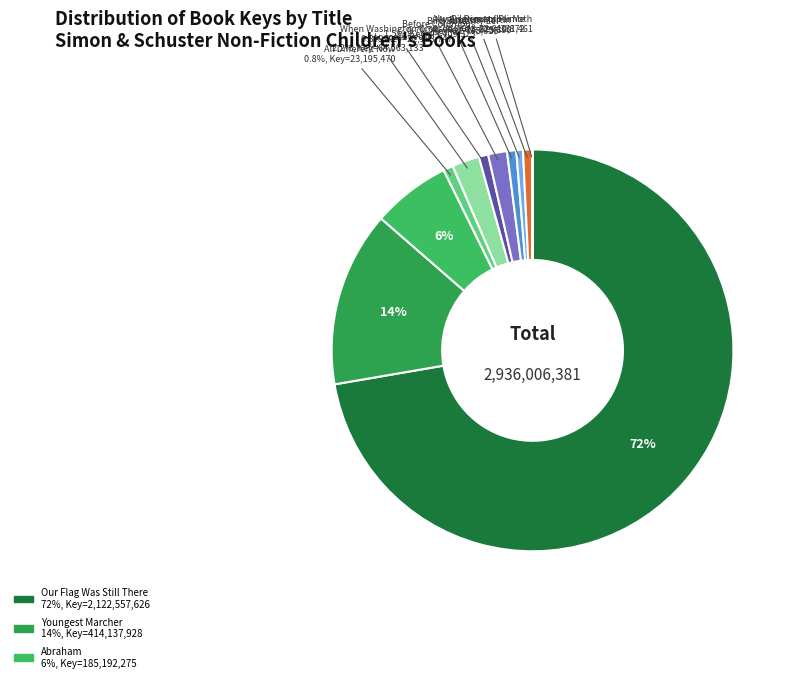

How many segments does this pie chart have?

11